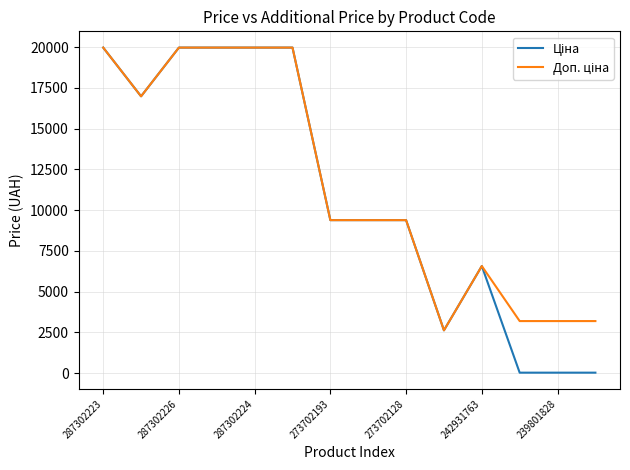

What is the greatest value displayed?

19964.2